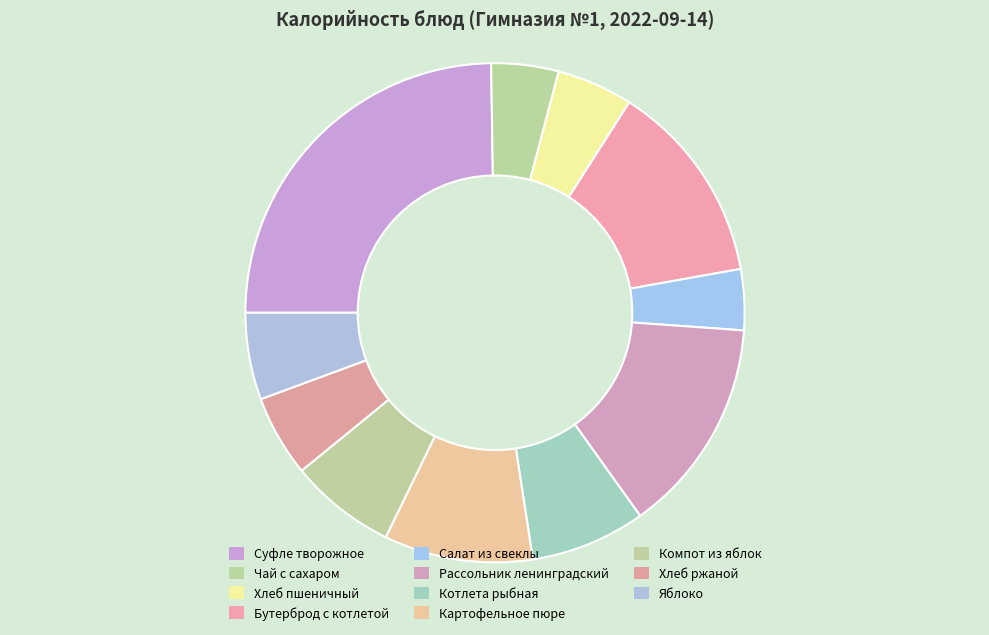

How many segments does this pie chart have?

11